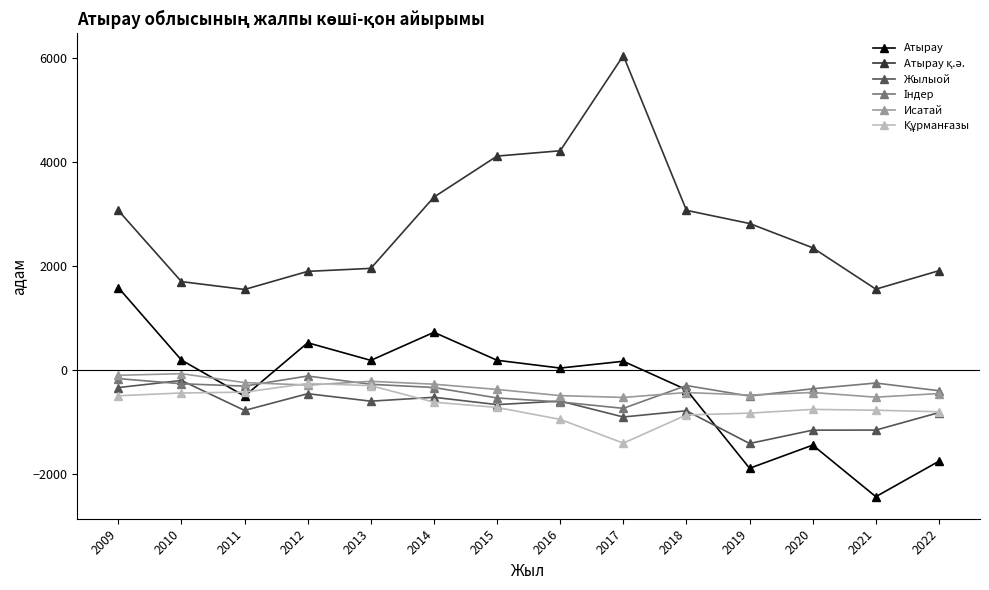

Where do Жылыой and Атырау first cross each other?

2018 and 2019